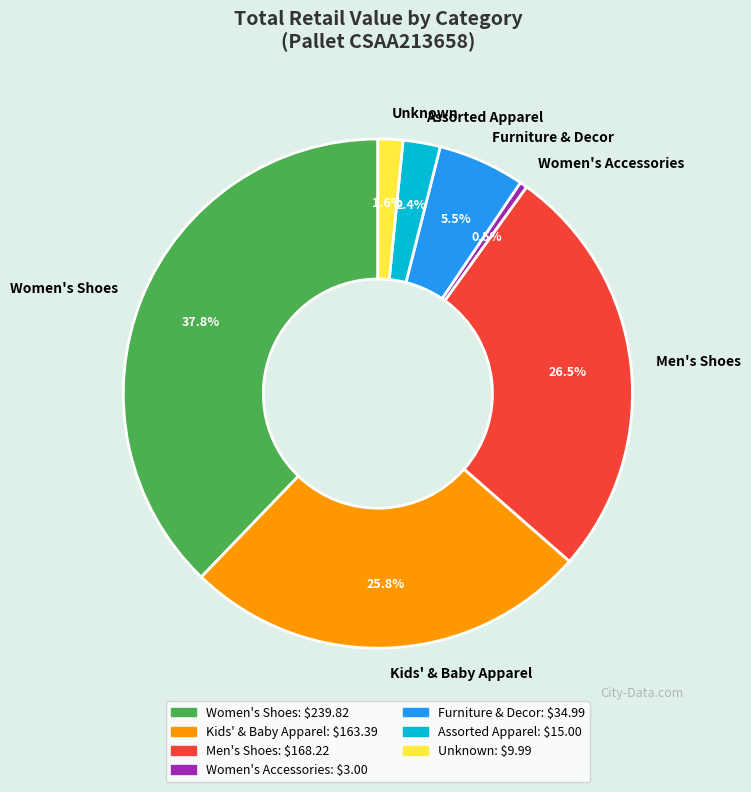

What portion of the pie excludes Women's Accessories?

99.5%